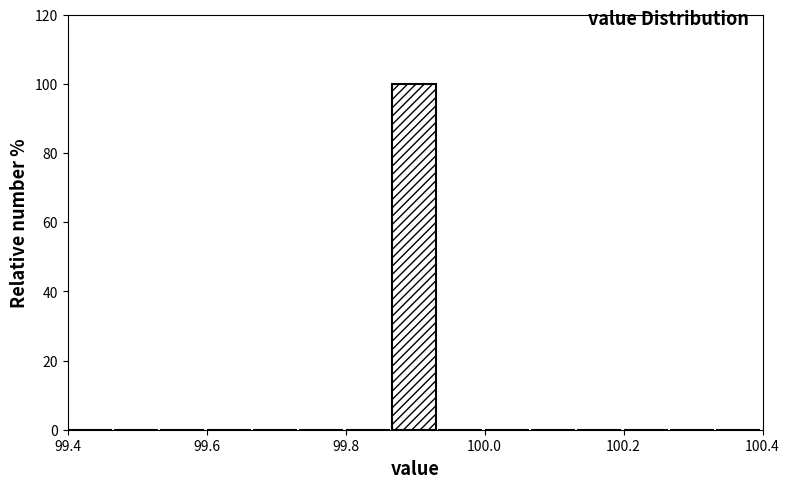

Read against the x-axis, roughly where is the centre of the tallest bar?

99.90